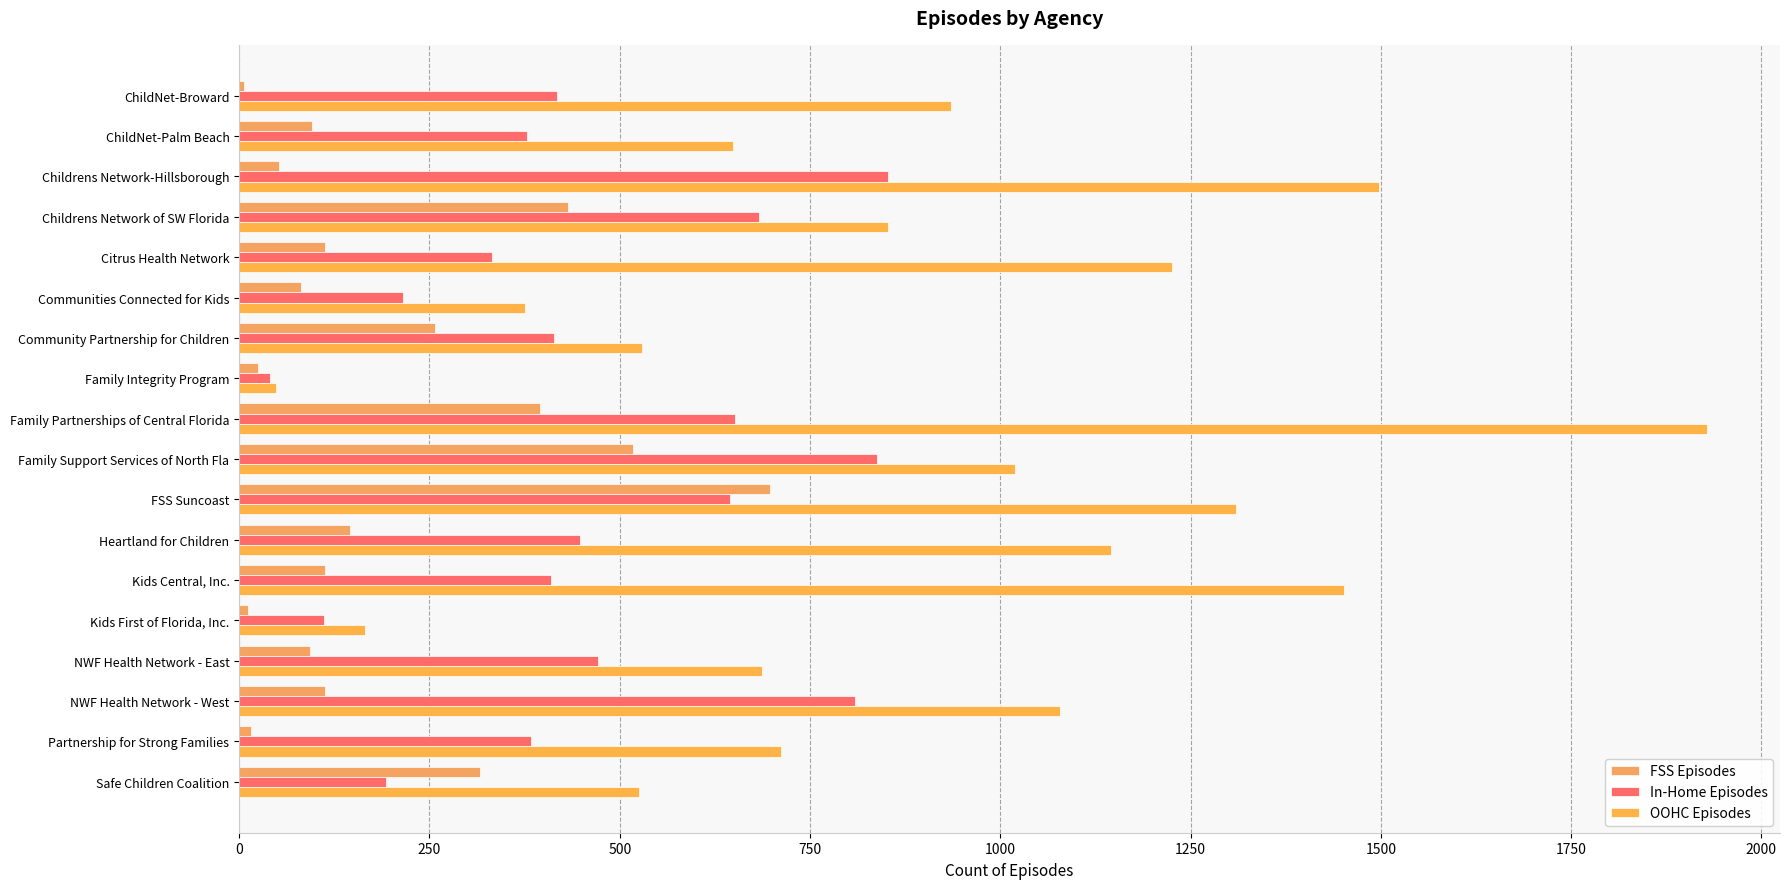

How many series are shown in this chart?

3